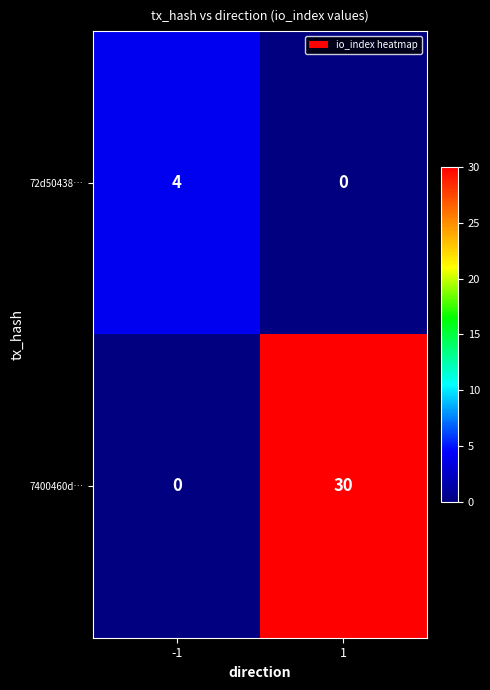

Which series changed the most between -1 and 1?

7400460d…